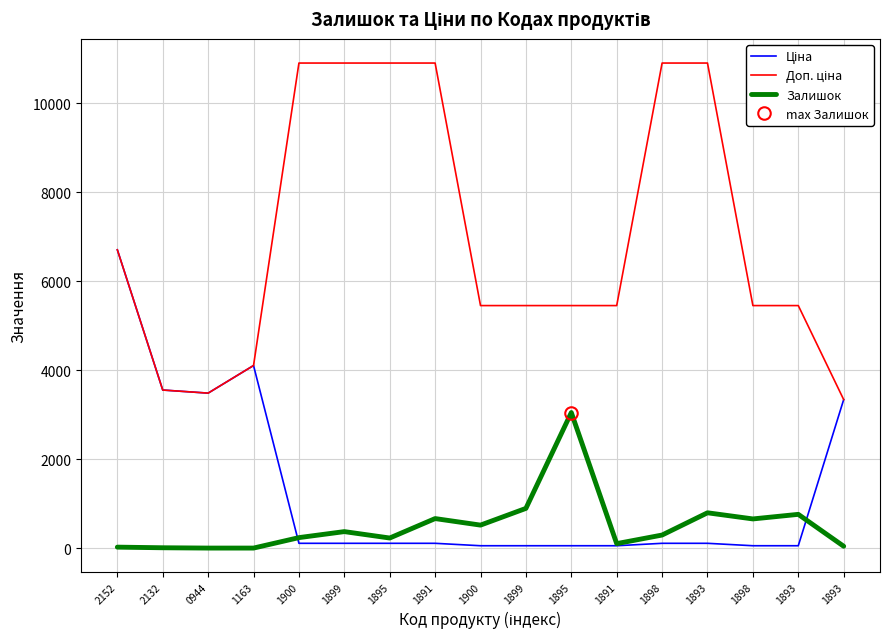

How many interior local valleys does the Ціна series have?

1